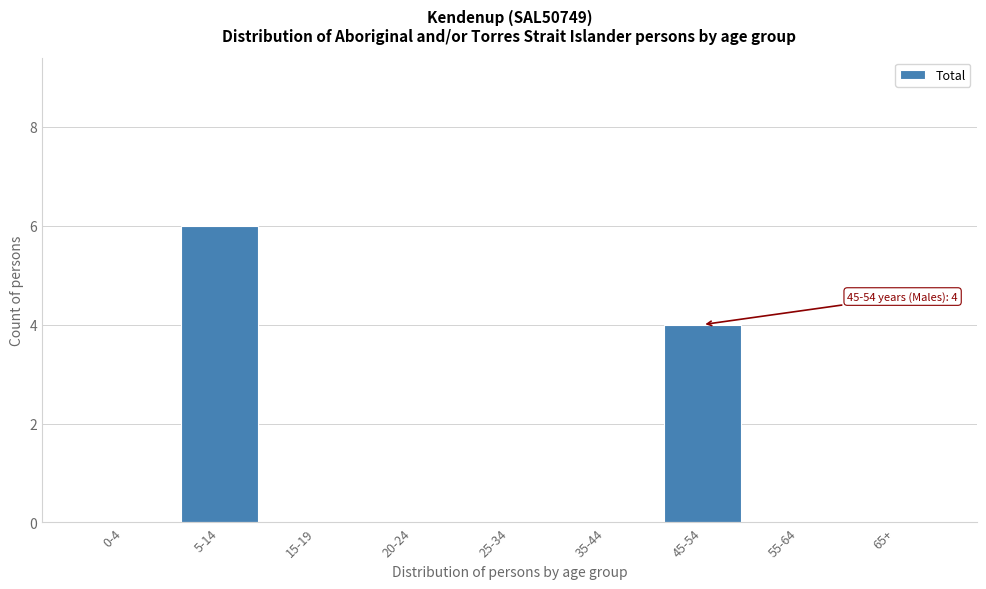

Reading left to right, transcribe all the data shown in this chart.

0-4=0	5-14=6	15-19=0	20-24=0	25-34=0	35-44=0	45-54=4	55-64=0	65+=0